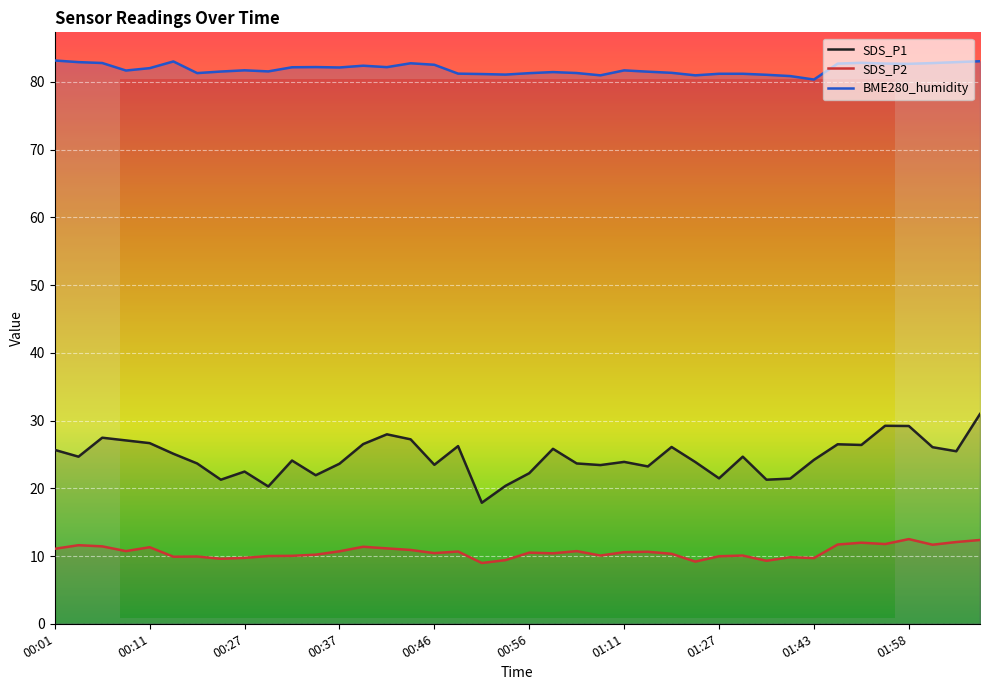

Which category has the highest value in the BME280_humidity series?

00:01